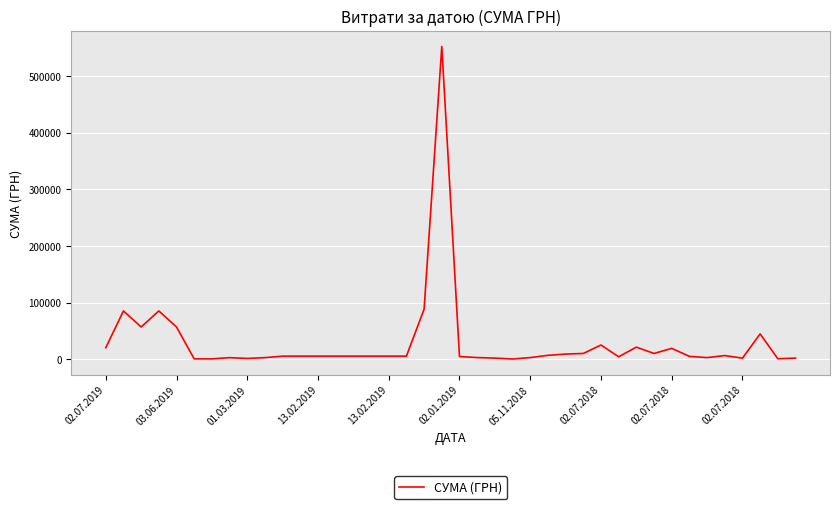

What is the maximum value shown in the chart?

552272.6